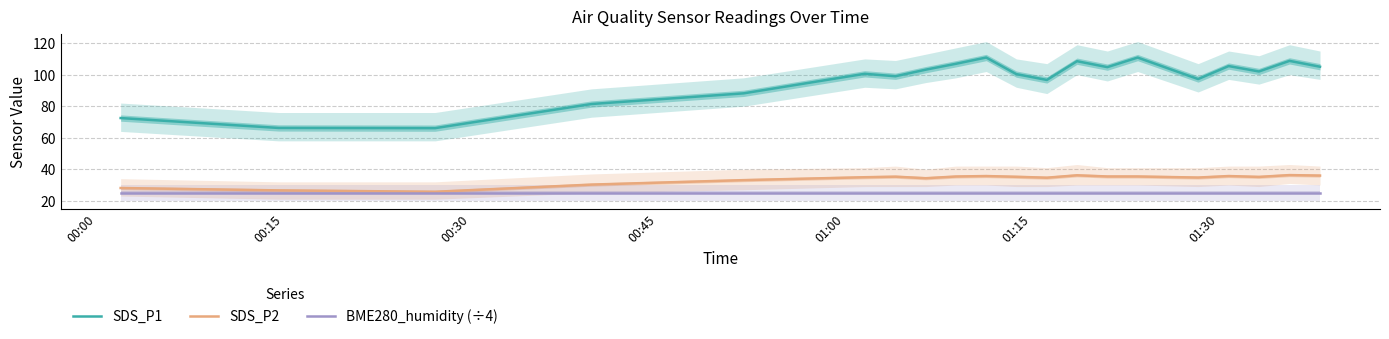

How many categories are shown in the chart?

20